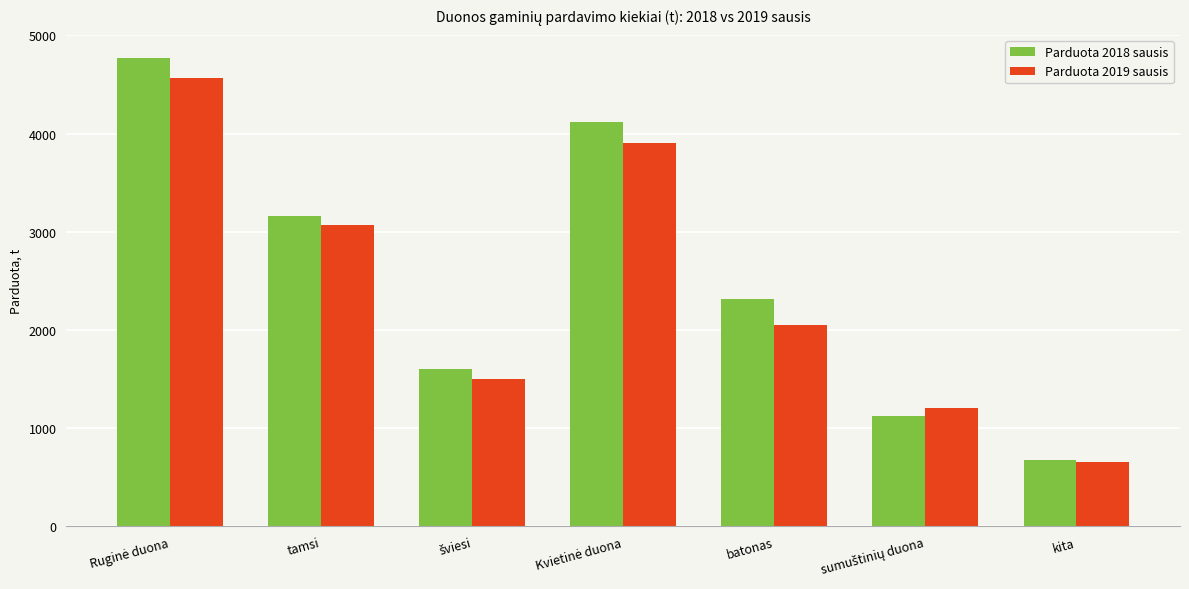

Is it true that Parduota 2019 sausis equals 651.3 at kita?

True